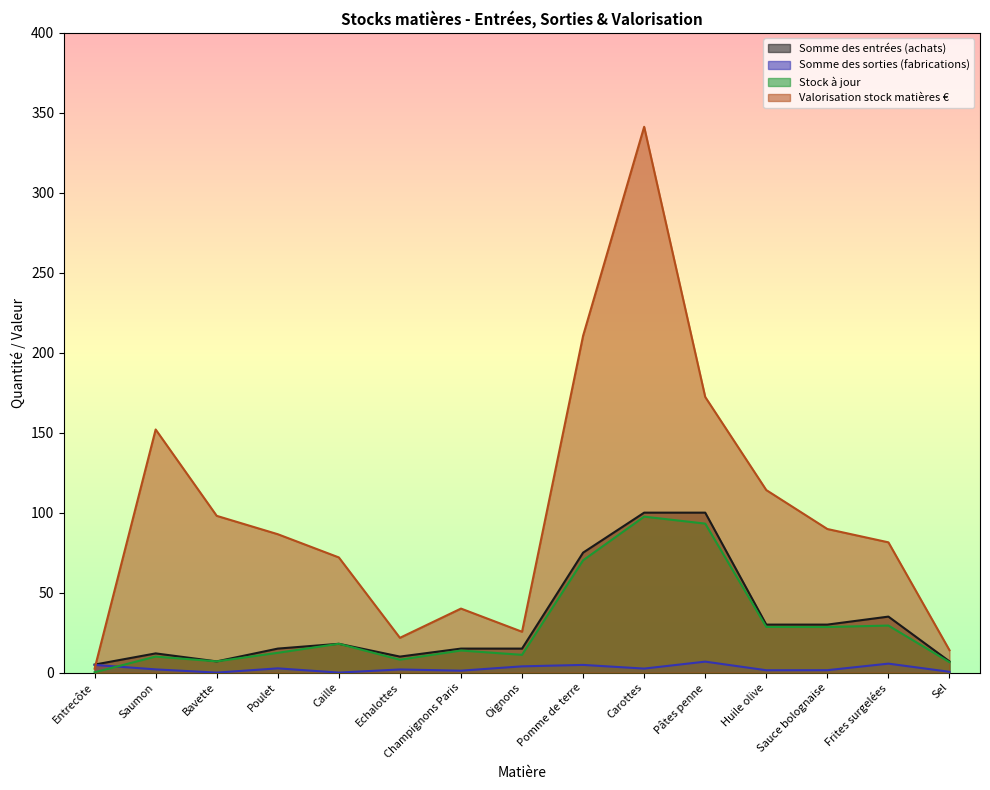

Does the chart have visible grid lines?

No